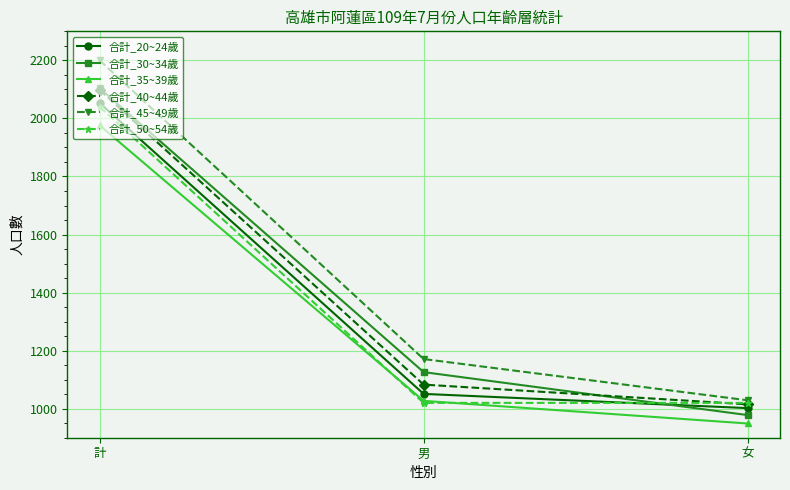

What is the spread (max minus min) of values at 男?

151